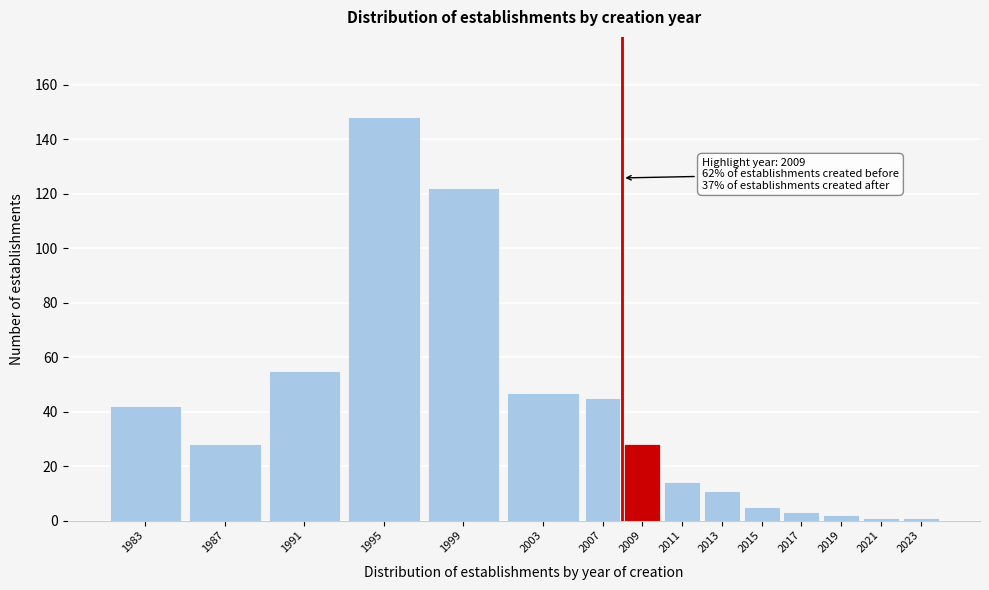

Reading left to right, list all the values displayed in this chart.

1983=42	1987=28	1991=55	1995=148	1999=122	2003=47	2007=45	2009=28	2011=14	2013=11	2015=5	2017=3	2019=2	2021=1	2023=1